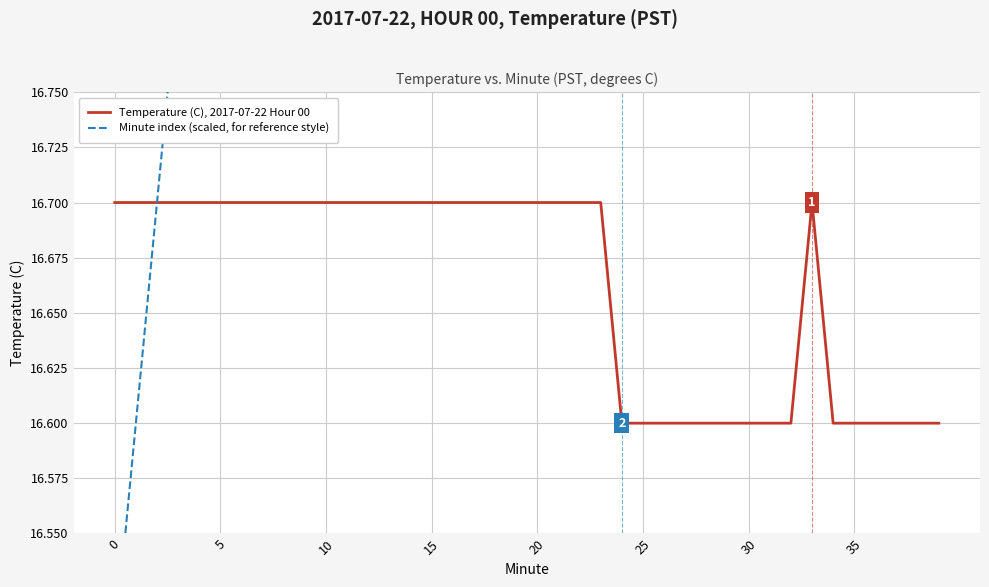

What is the difference between the maximum and minimum values in the Temperature (C), 2017-07-22 Hour 00 series?

0.1